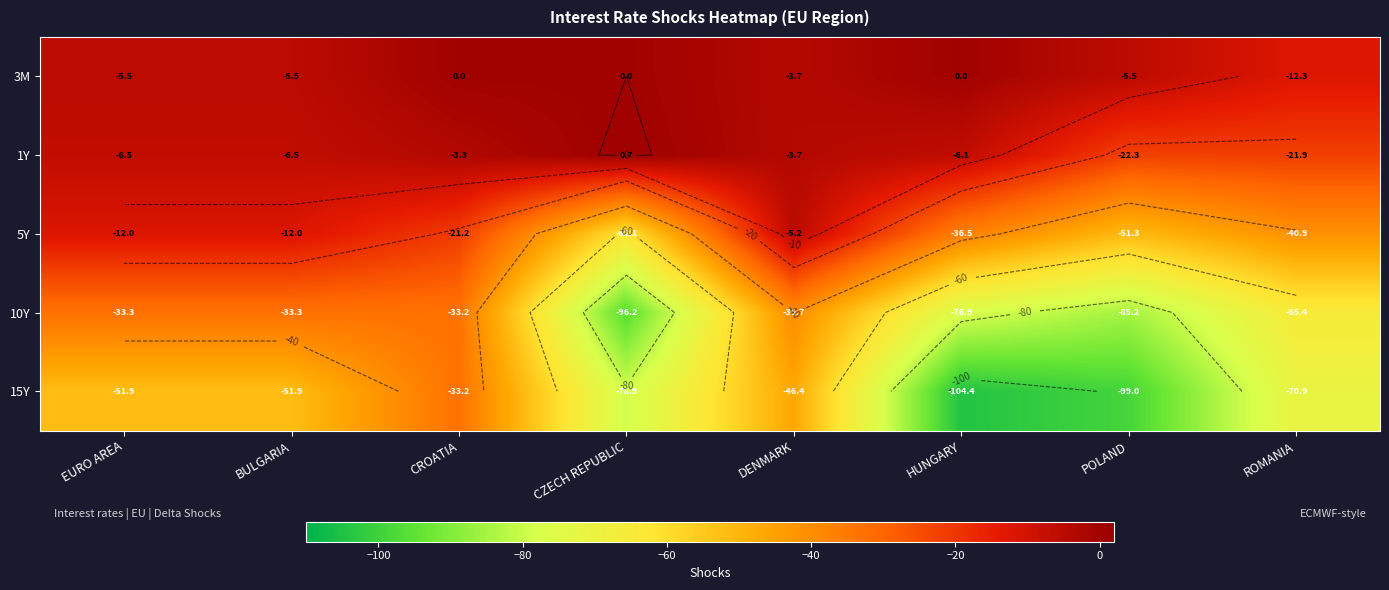

Between BULGARIA and ROMANIA, which series saw the biggest shift?

10Y